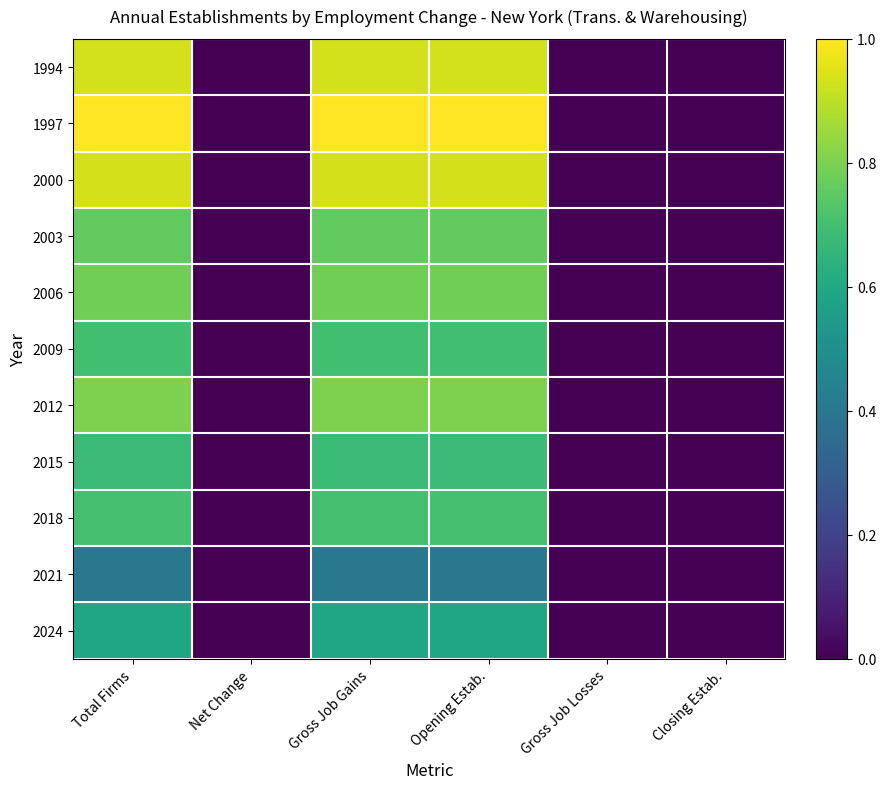

Which series has the largest range (max minus min)?

1997